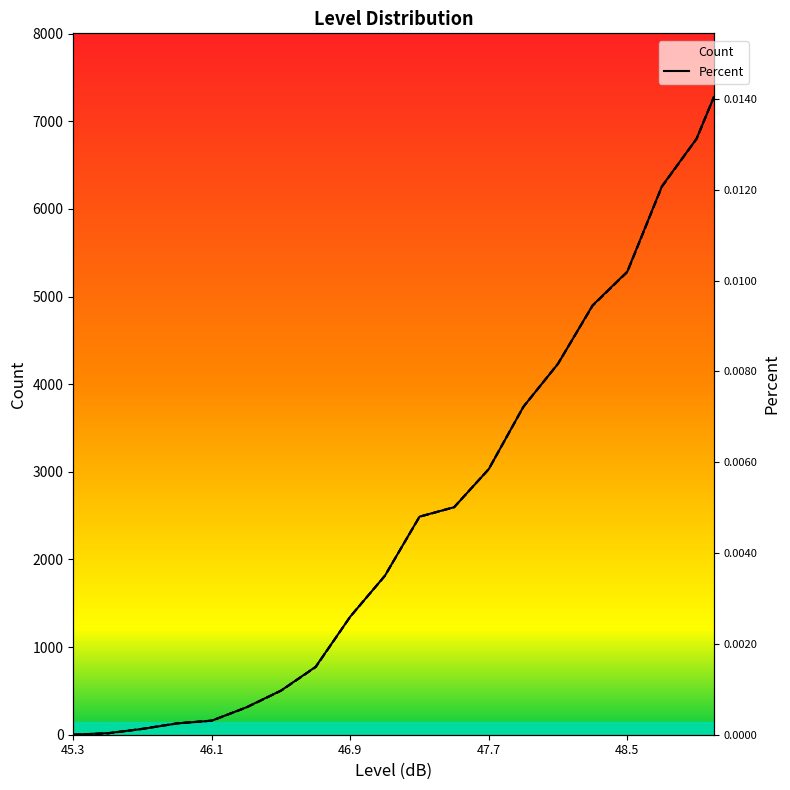

Rank the series at 49.0 from lowest to highest value.

Count, Percent